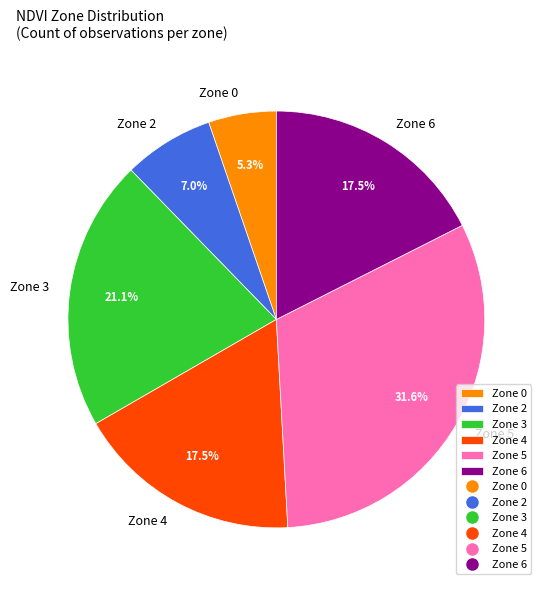

The Zone 0 slice represents 12% of the pie. True or false?

False